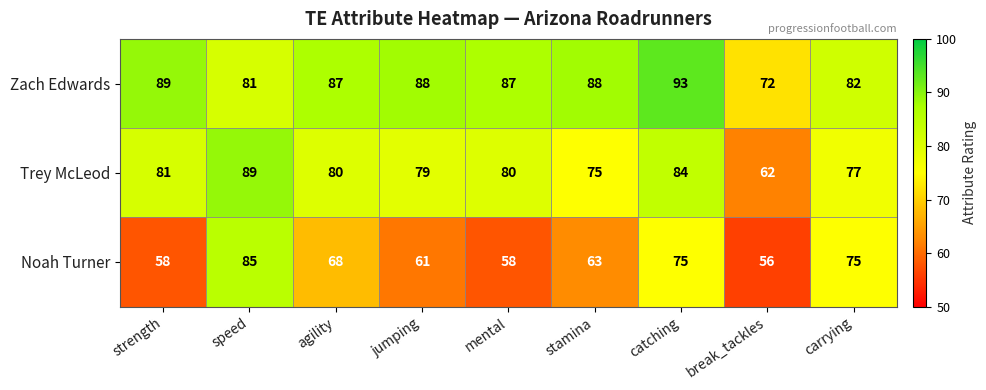

How many data points in Zach Edwards are less than 87?

3